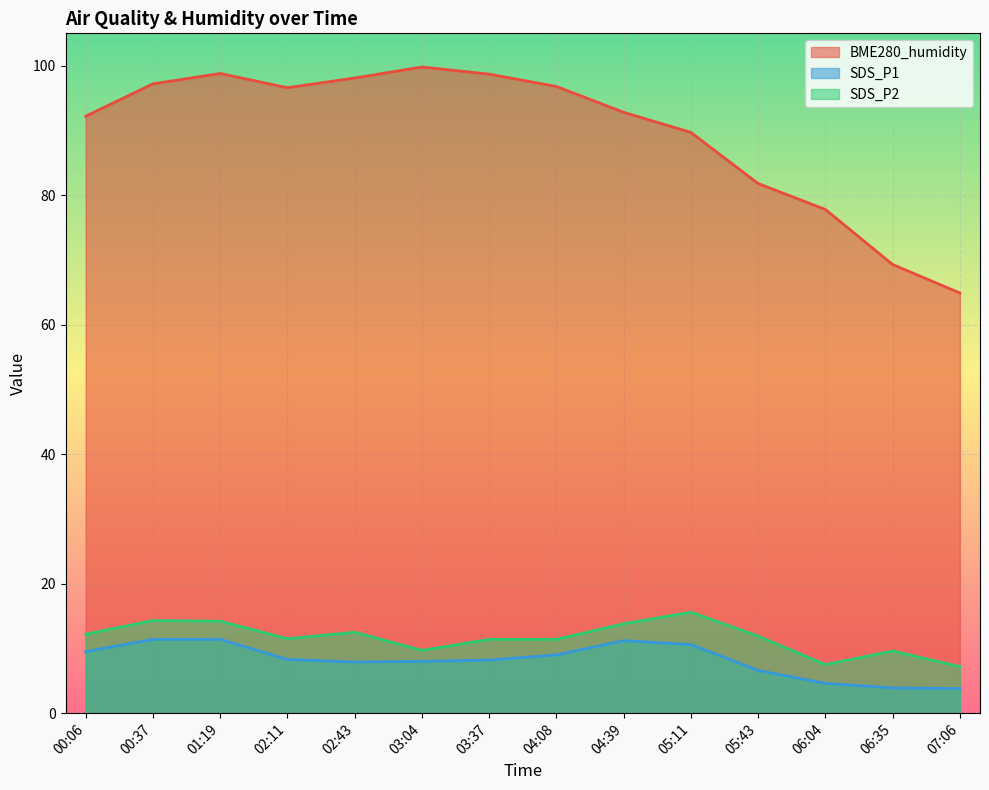

True or false: SDS_P1 and BME280_humidity intersect in this chart.

False